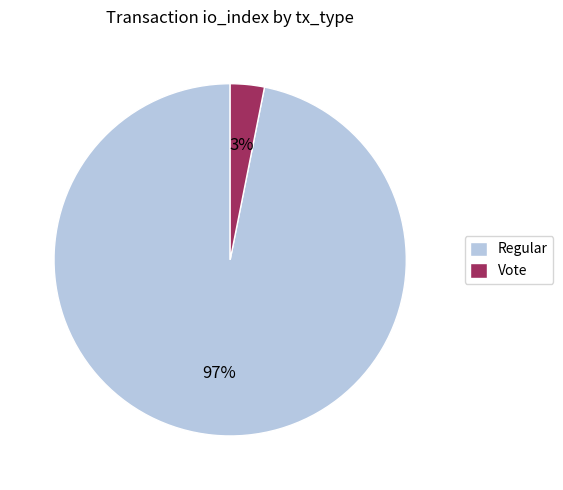

Rank the categories by value from lowest to highest.

Vote, Regular